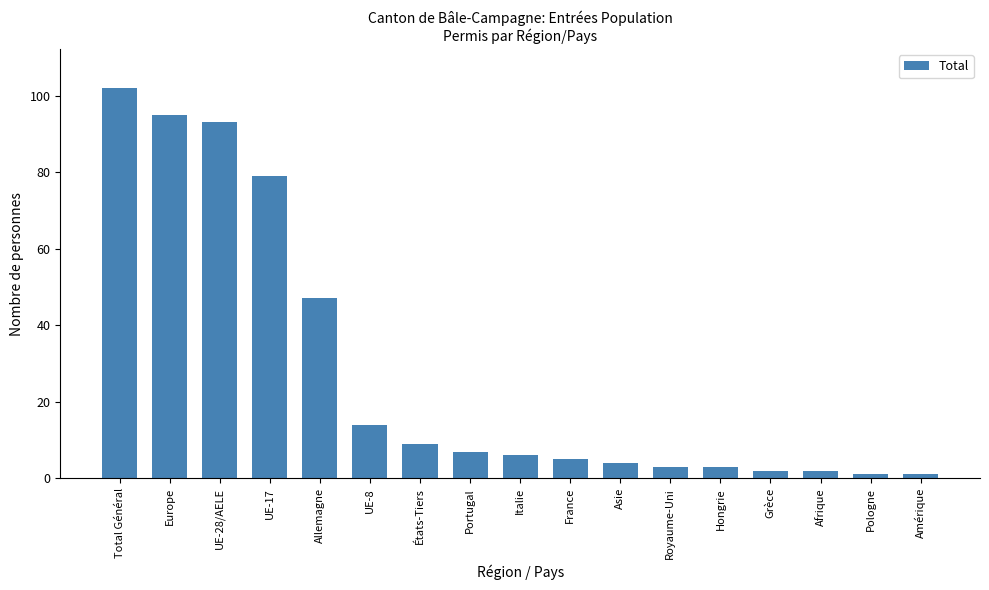

What is the sum of all values?

473